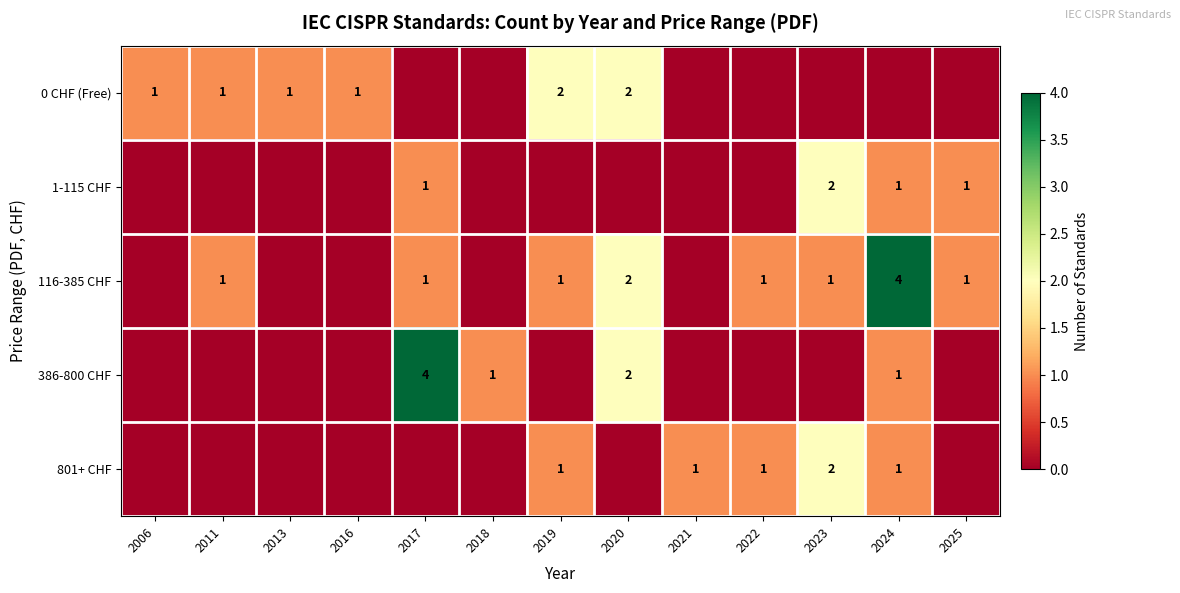

True or false: 0 CHF (Free) has a value of 1 at 2013.

True